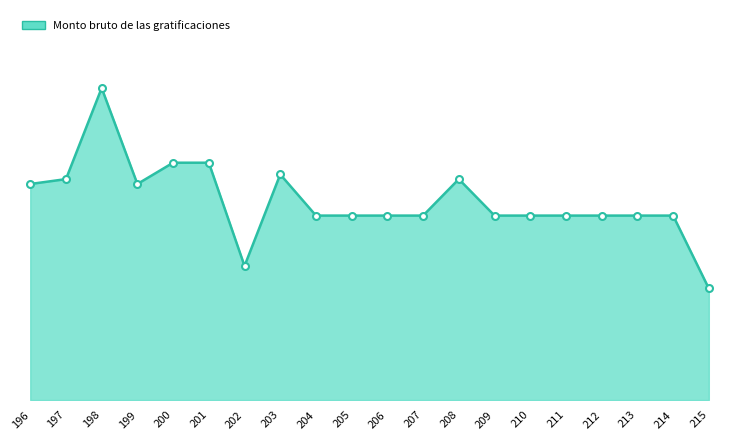

Does the chart have visible grid lines?

No